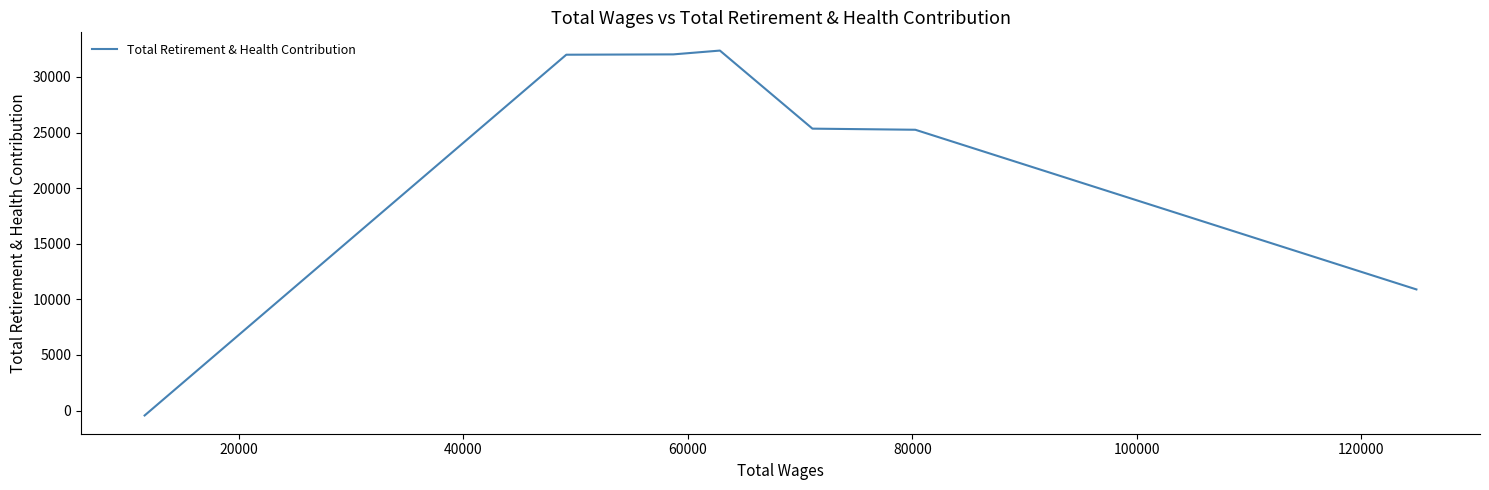

What is the sum of the values at 60000 and 40000?

57730